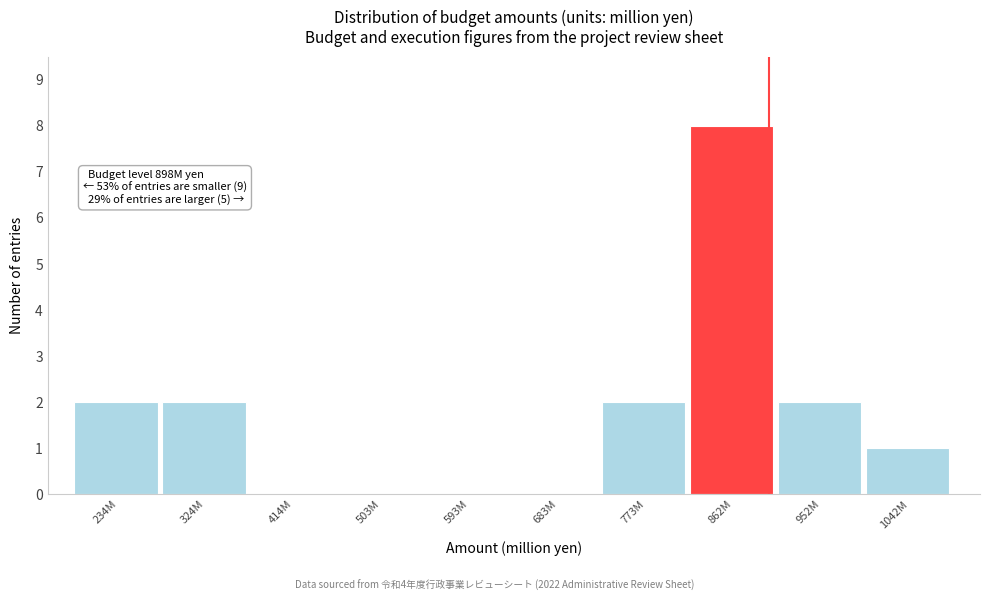

Reading left to right, what are all the values shown in this chart?

234M=2	324M=2	414M=0	503M=0	593M=0	683M=0	773M=2	862M=8	952M=2	1042M=1